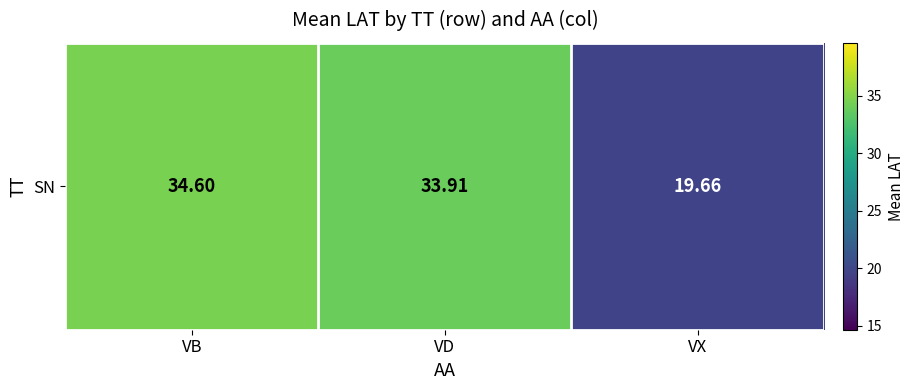

List the labels in order of value, largest first.

VB, VD, VX